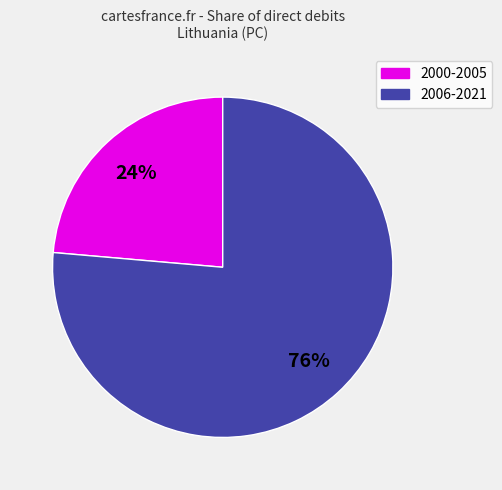

To the nearest percent, what is the average slice percentage?

50%